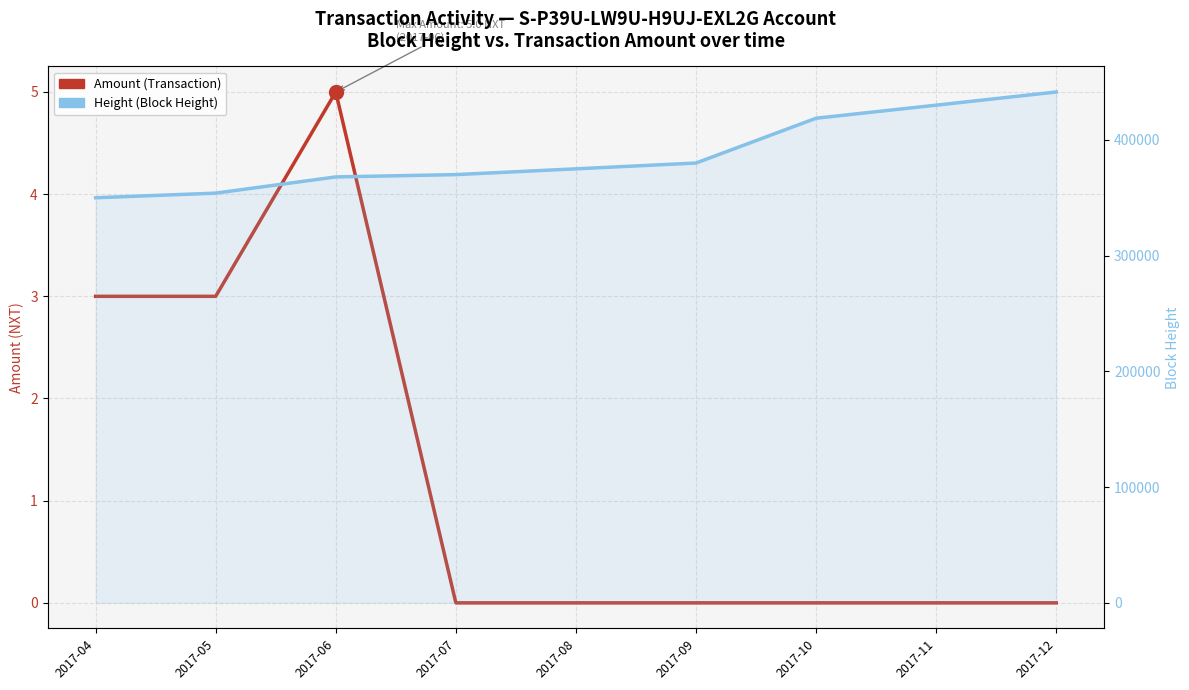

True or false: Amount (Transaction) and Height (Block Height) intersect in this chart.

False